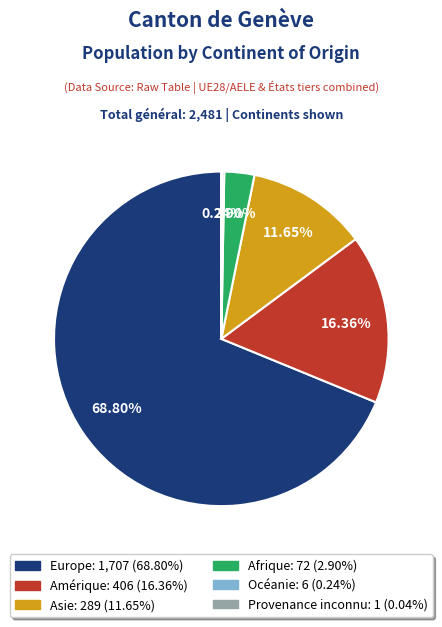

Which slice is the largest?

Europe